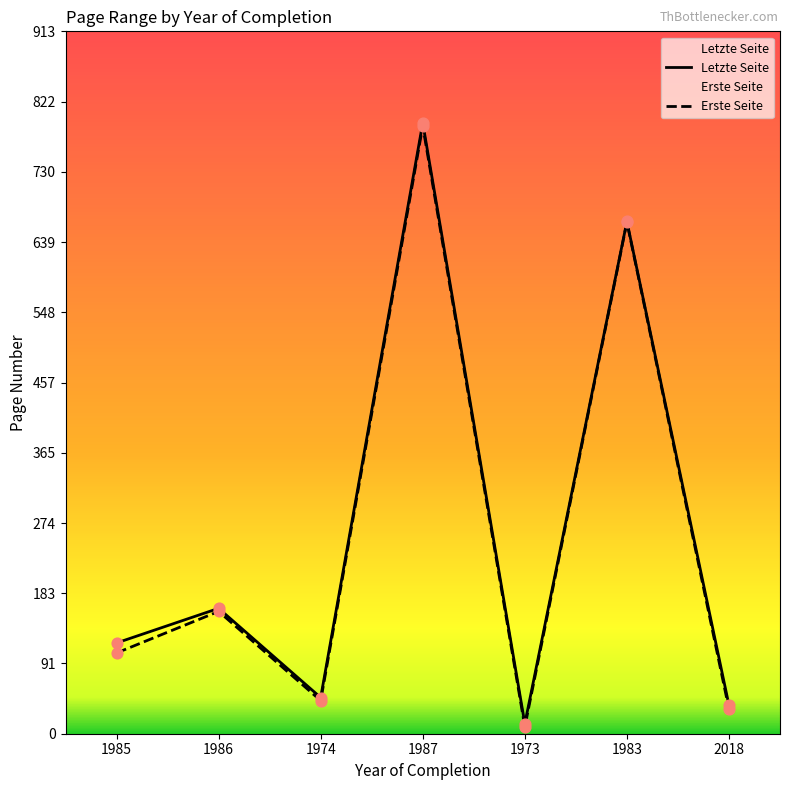

Is the value of Letzte Seite at 1974 greater than the value of Erste Seite at 1987?

No